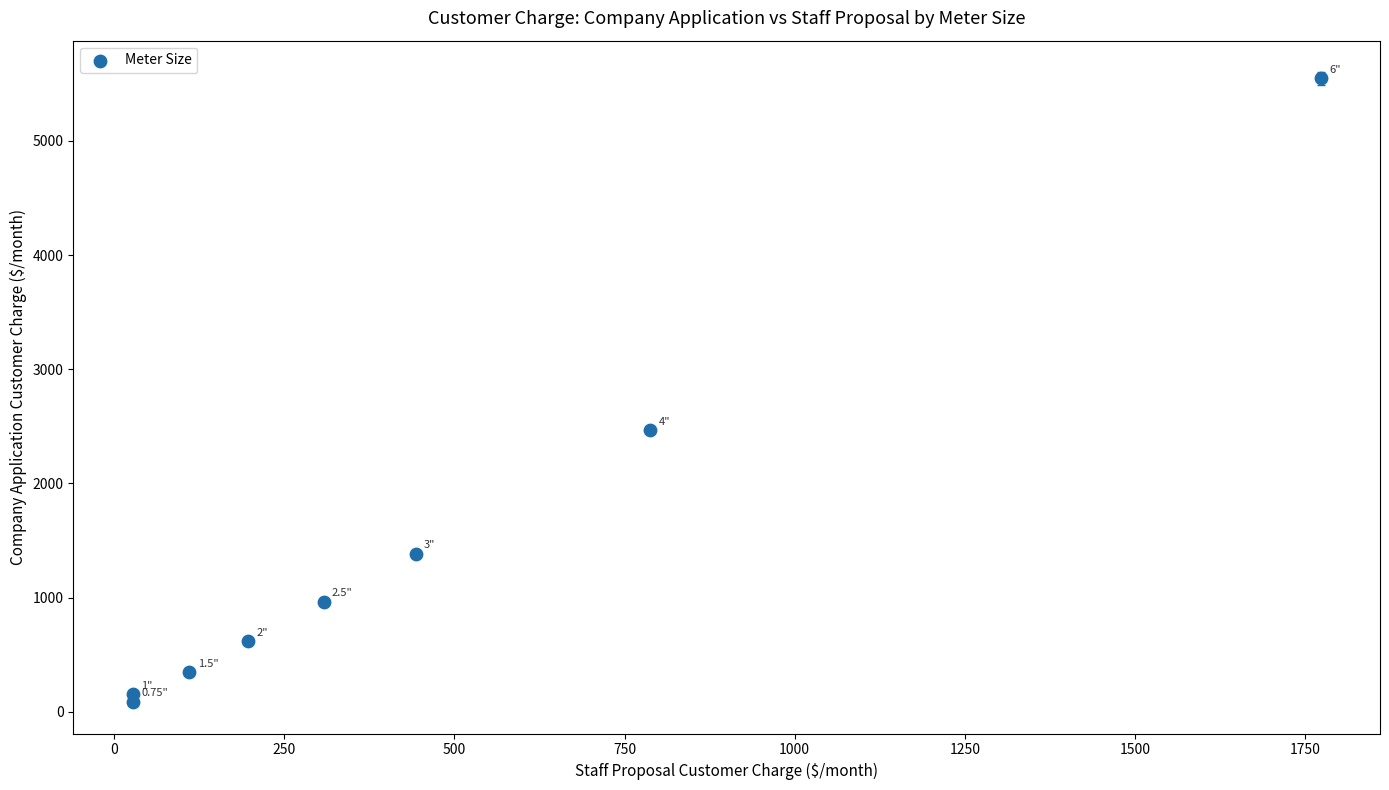

What is the range of Y values (max minus min)?

5459